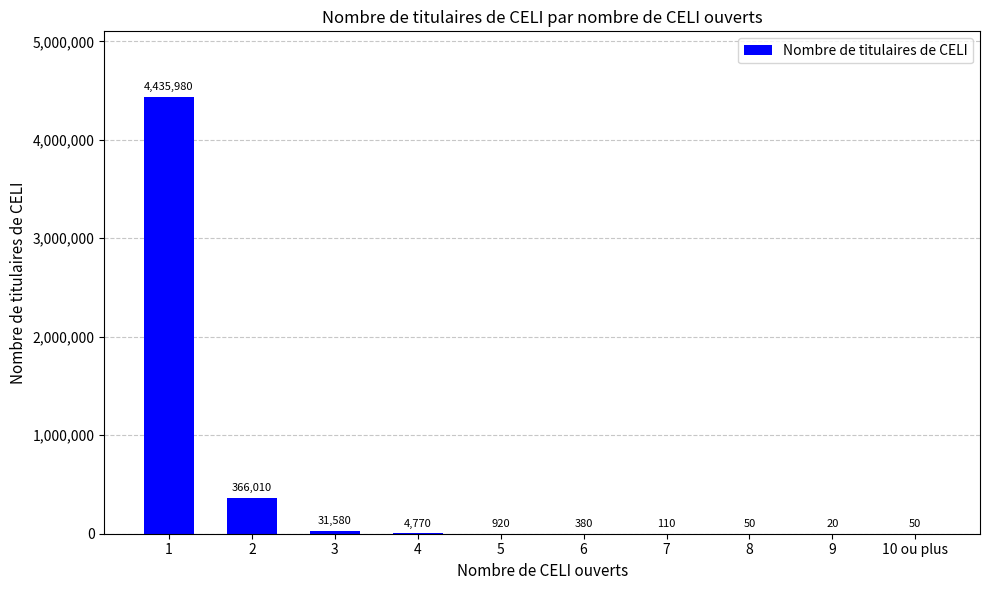

What is the change in value from 1 to 9?

-4435960